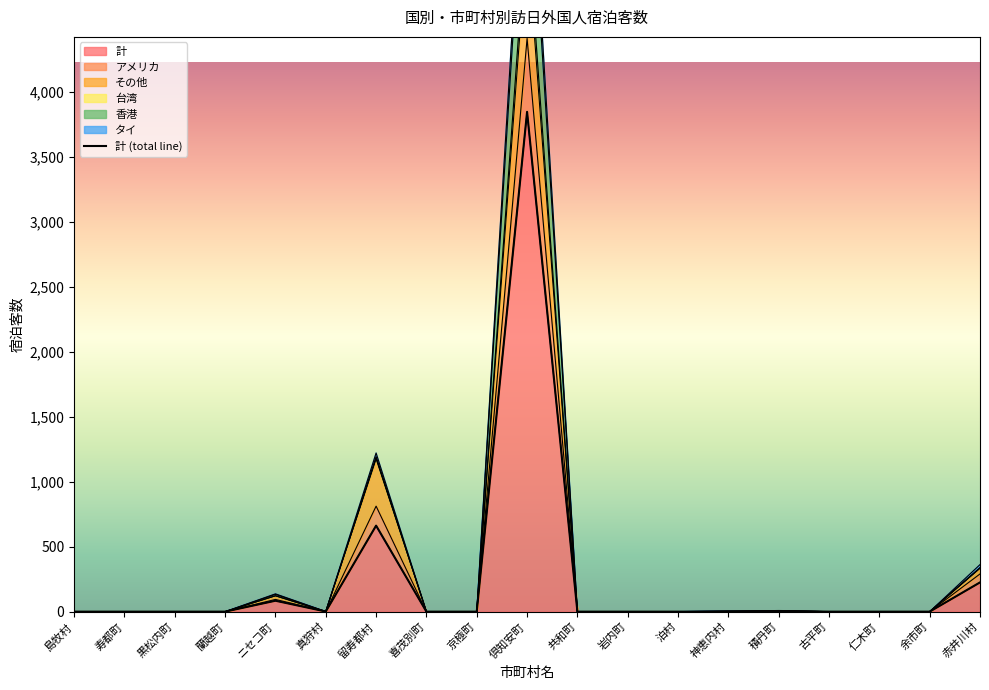

At which category is the sum across all series the highest?

倶知安町